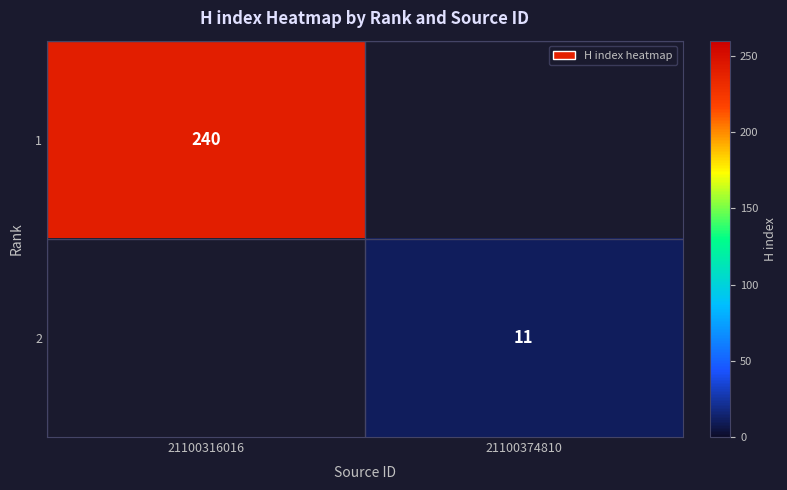

The value of 1 at 21100316016 is 360. True or false?

False